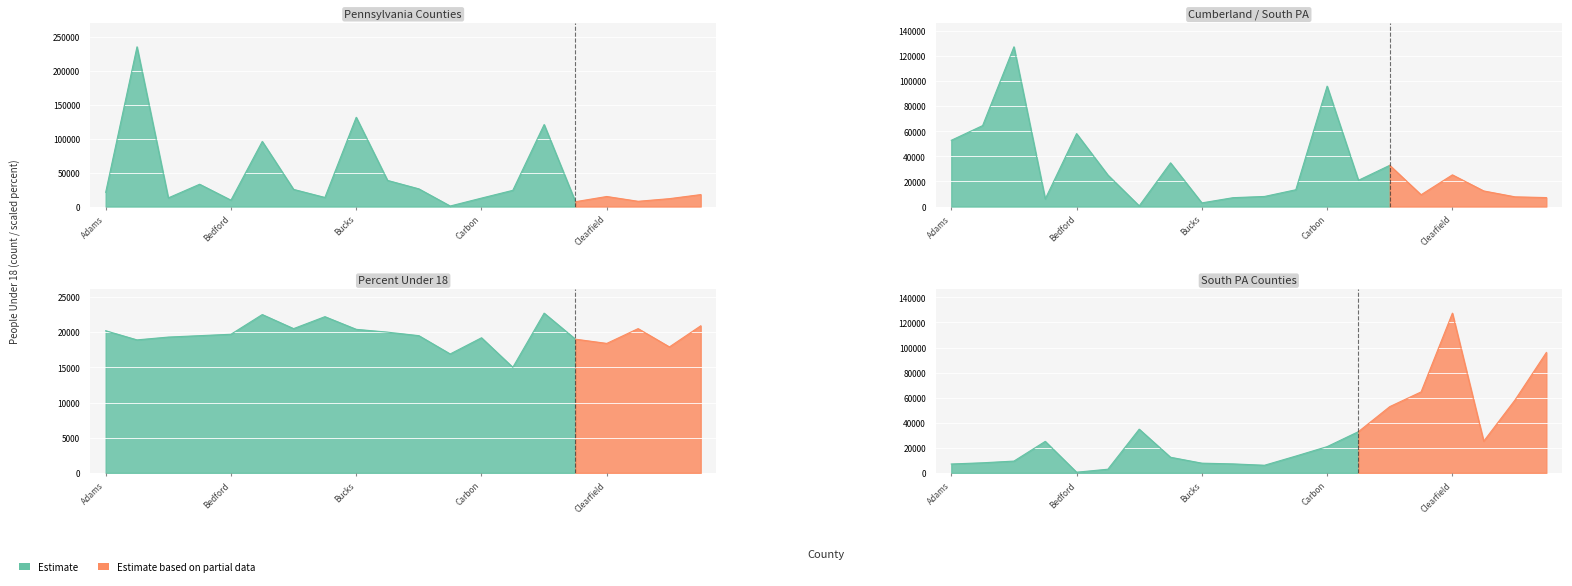

Reading left to right, list all the values displayed in this chart.

People (Age Under 18): Adams=20928.0	Allegheny=235550.0	Armstrong=12744.0	Beaver=32888.0	Bedford=9396.0	Berks=96040.0	Blair=25277.0	Bradford=13391.0	Bucks=131658.0	Butler=38537.0	Cambria=26074.0	Cameron=775.0	Carbon=12448.0	Centre=23911.0	Chester=120940.0	Clarion=7152.0	Clearfield=14809.0	Clinton=7740.0	Columbia=11618.0	Crawford=17618.0
Value (Percent): Adams=20.2	Allegheny=18.9	Armstrong=19.3	Beaver=19.5	Bedford=19.7	Berks=22.5	Blair=20.5	Bradford=22.2	Bucks=20.4	Butler=20.0	Cambria=19.5	Cameron=16.9	Carbon=19.2	Centre=15.0	Chester=22.7	Clarion=19.0	Clearfield=18.4	Clinton=20.5	Columbia=17.9	Crawford=20.9